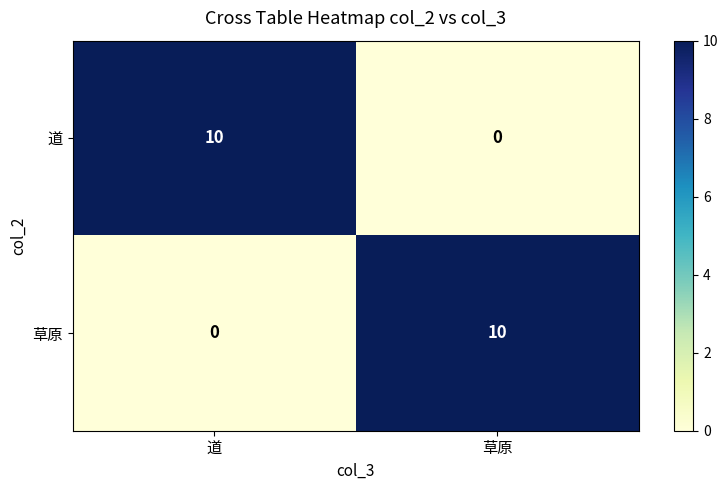

Rank the categories by 道 value from highest to lowest.

道, 草原